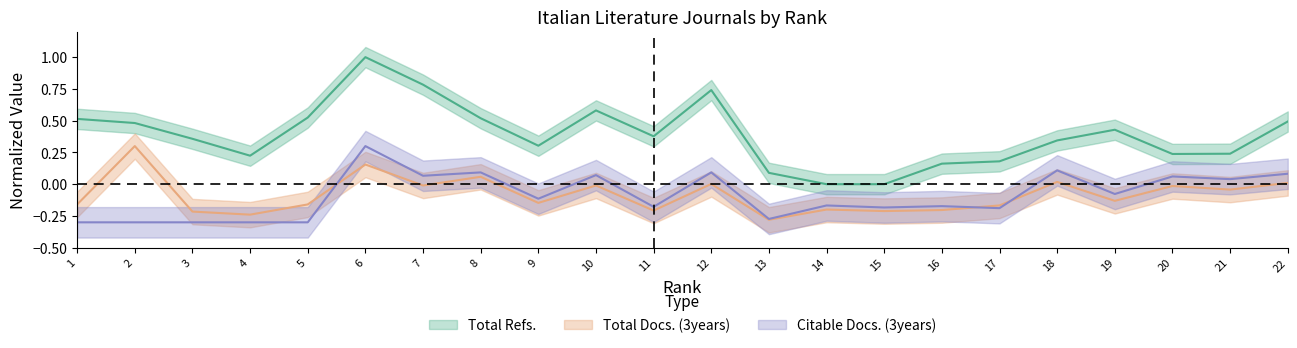

How many distinct data groups are displayed?

3